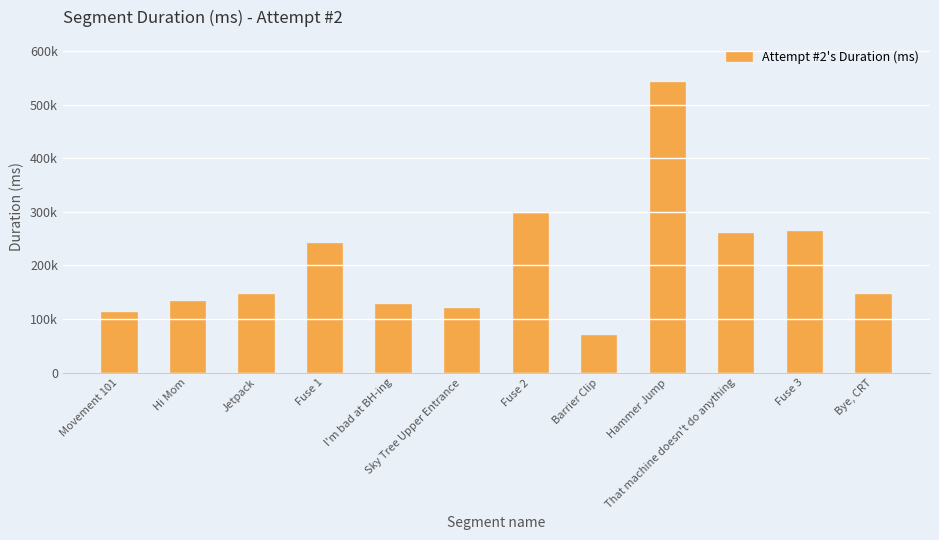

What is the label of the 11th bar from the right?

Hi Mom